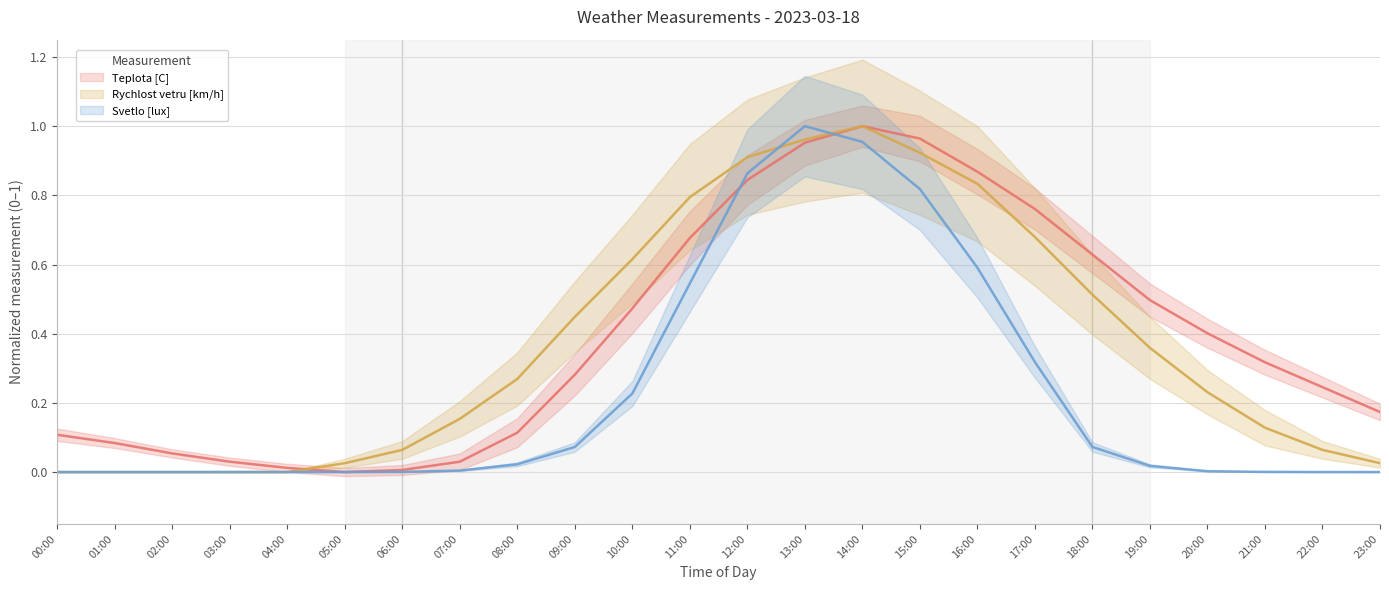

Where is Rychlost vetru [km/h] nearest to the value 0?

00:00